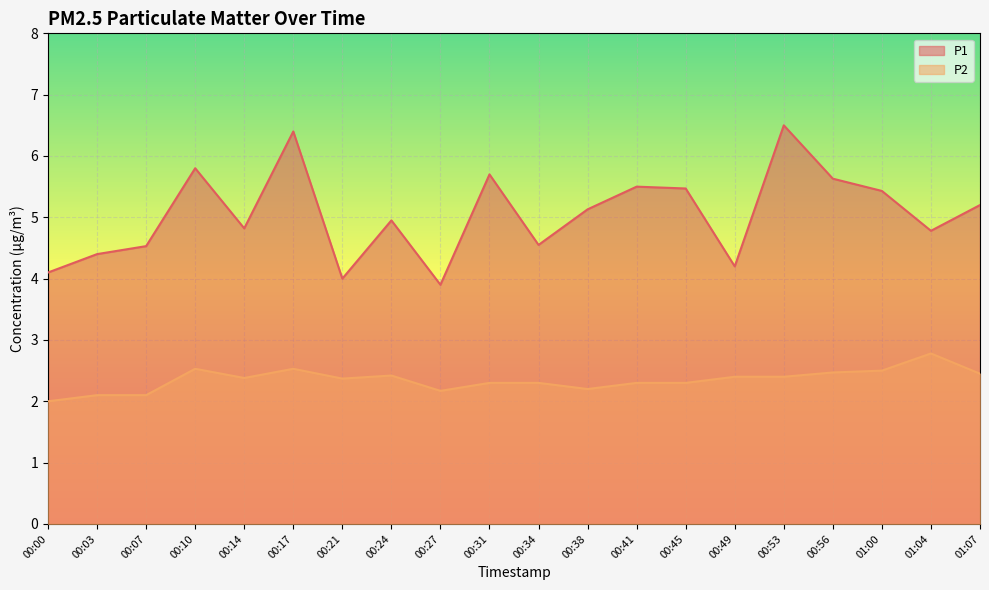

What is the label of the 14th point from the left?

00:45